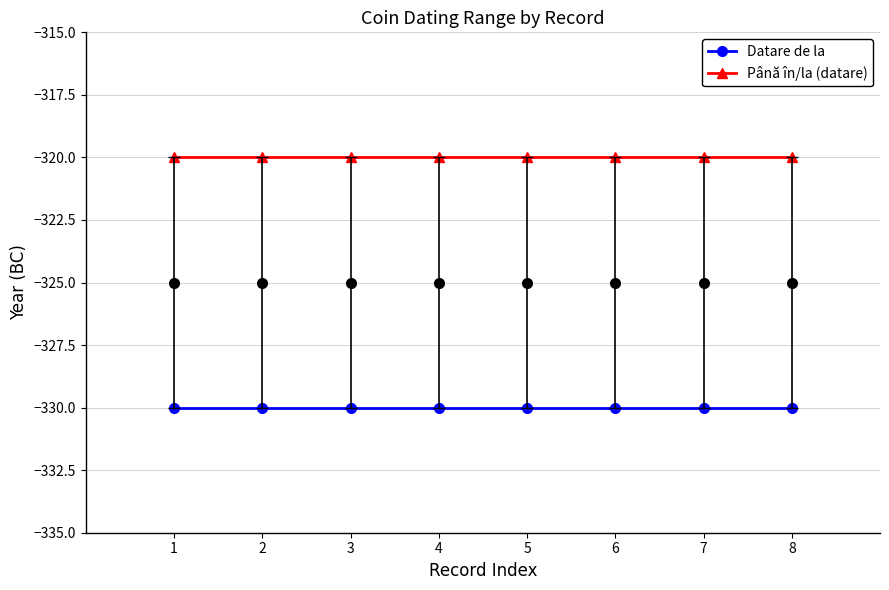

True or false: Până în/la (datare) and Datare de la intersect in this chart.

False